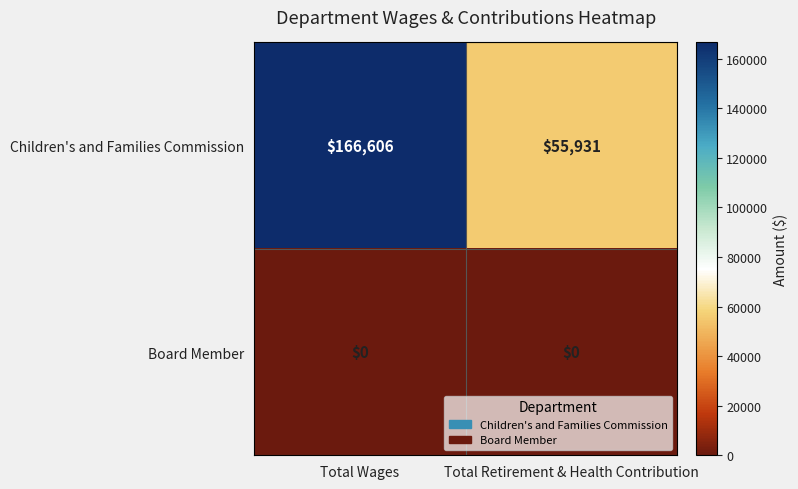

Between Total Wages and Total Retirement & Health Contribution, which series saw the biggest shift?

Children's and Families Commission